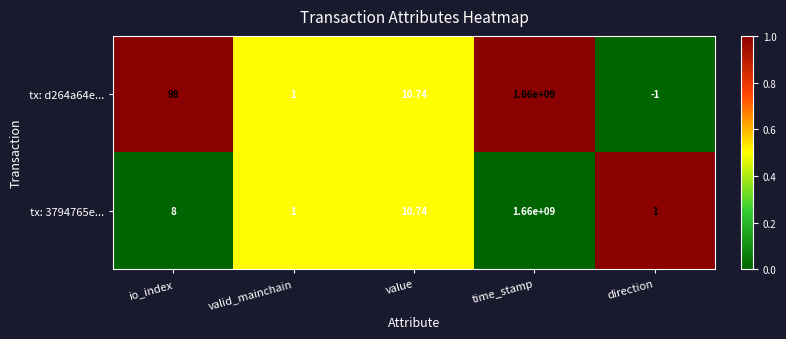

At which category is the sum across all series the highest?

time_stamp